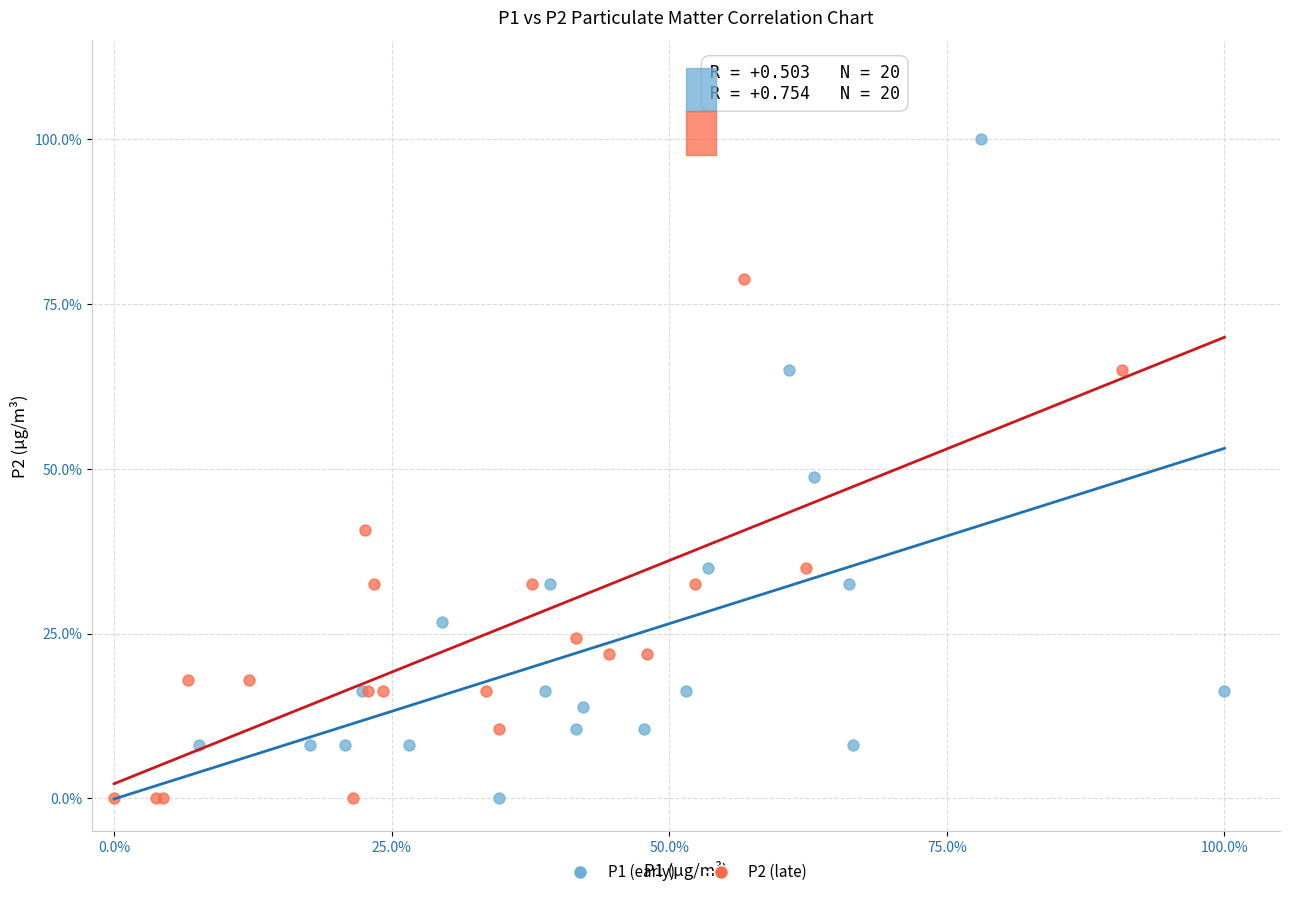

What are all the series names shown in the legend?

P1 (early), P2 (late)